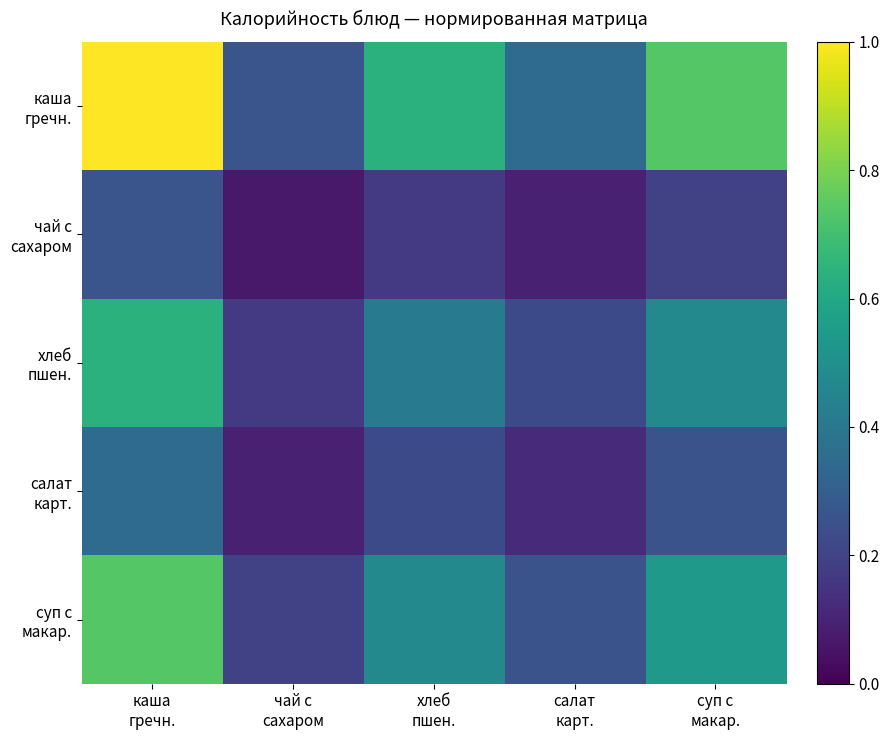

What is the total value across all series at салат
карт.?

1.0